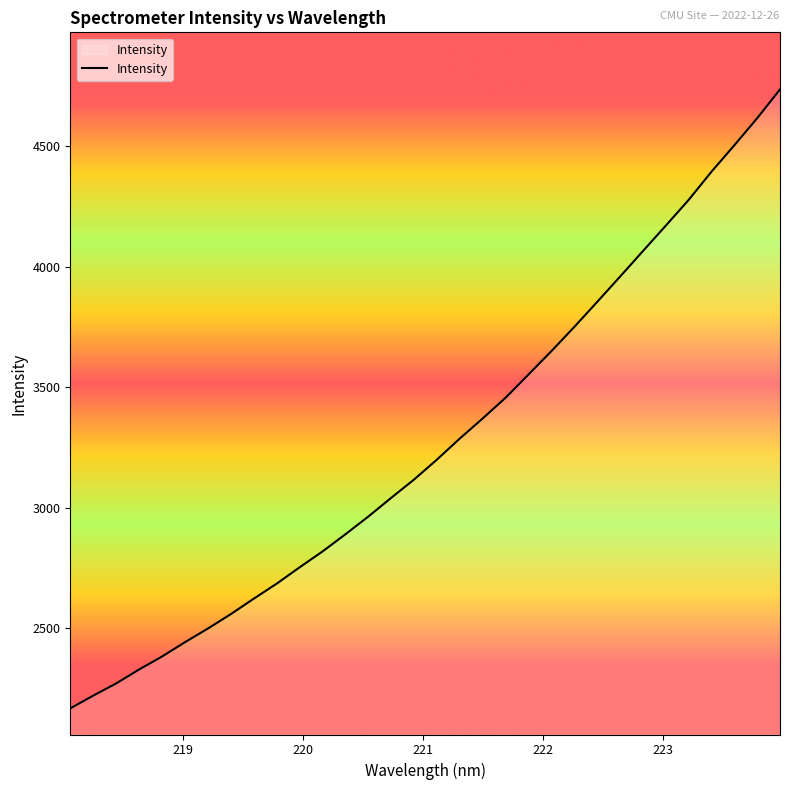

What is the difference between the maximum and minimum values?

2567.7